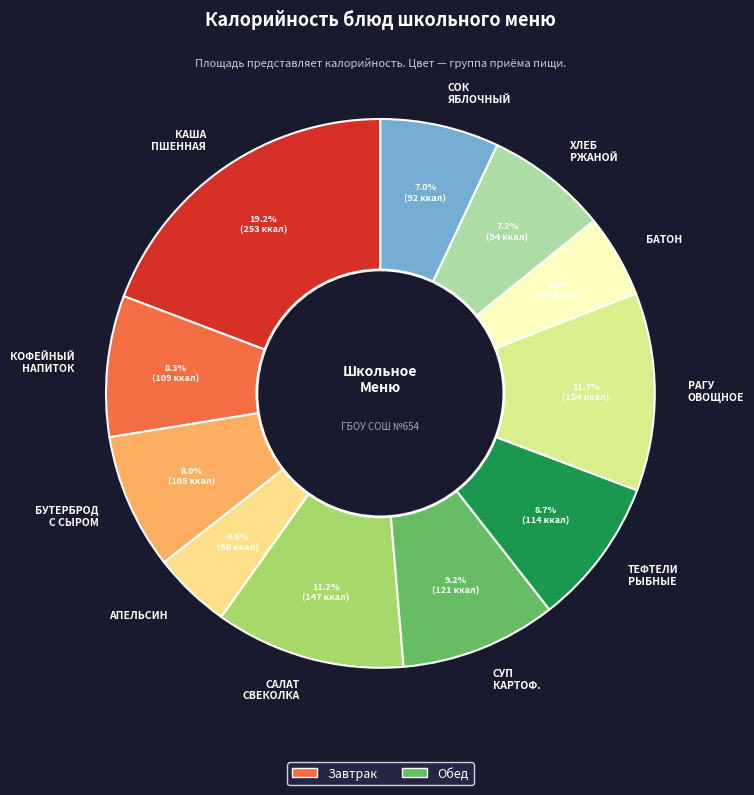

Which slice is the smallest?

АПЕЛЬСИН СВЕЖИЙ